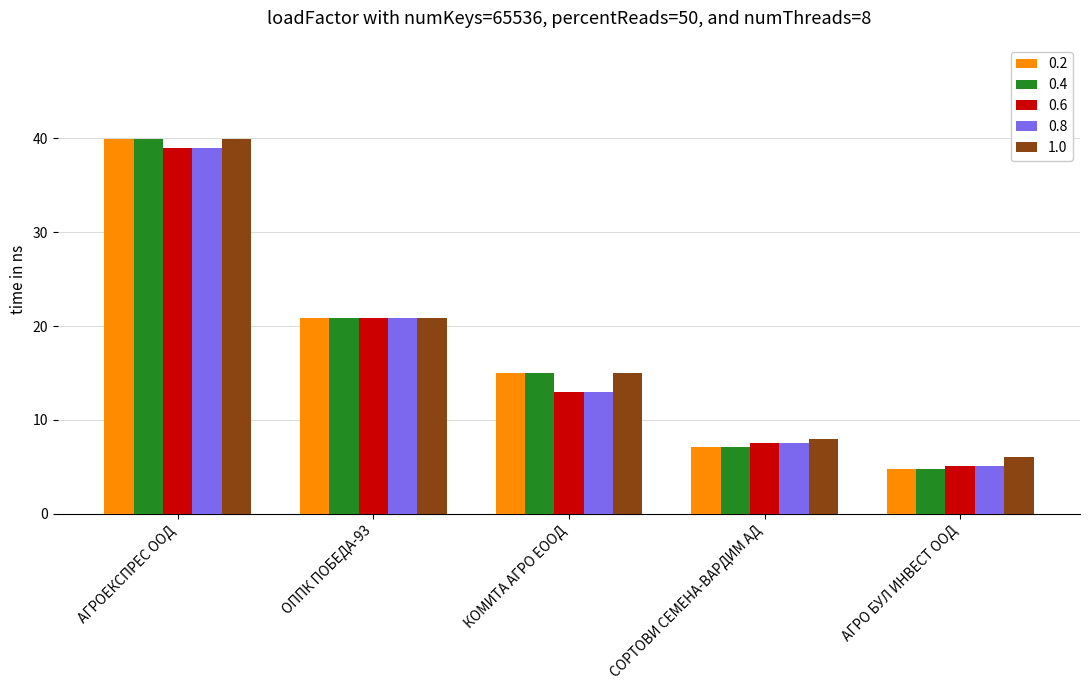

Which label corresponds to the smallest value in the chart?

АГРО БУЛ ИНВЕСТ ООД